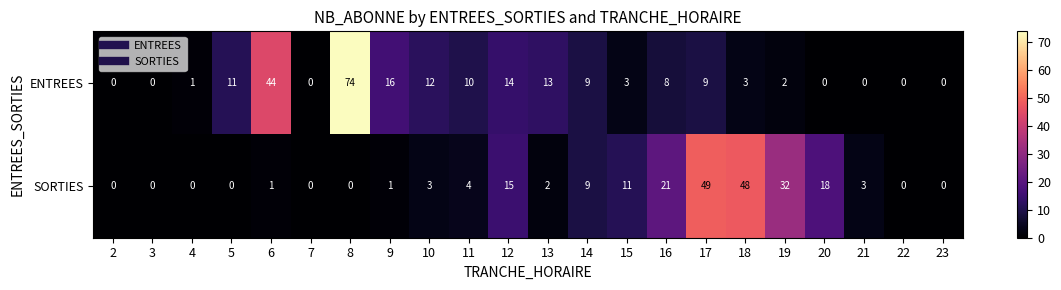

What is the maximum value shown in the chart?

74